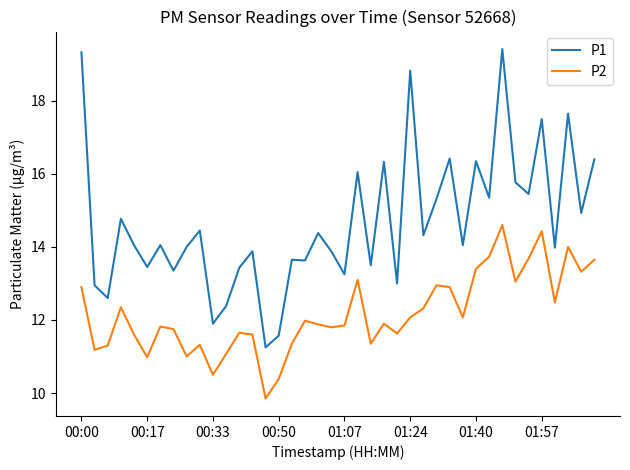

True or false: P2 and P1 intersect in this chart.

False